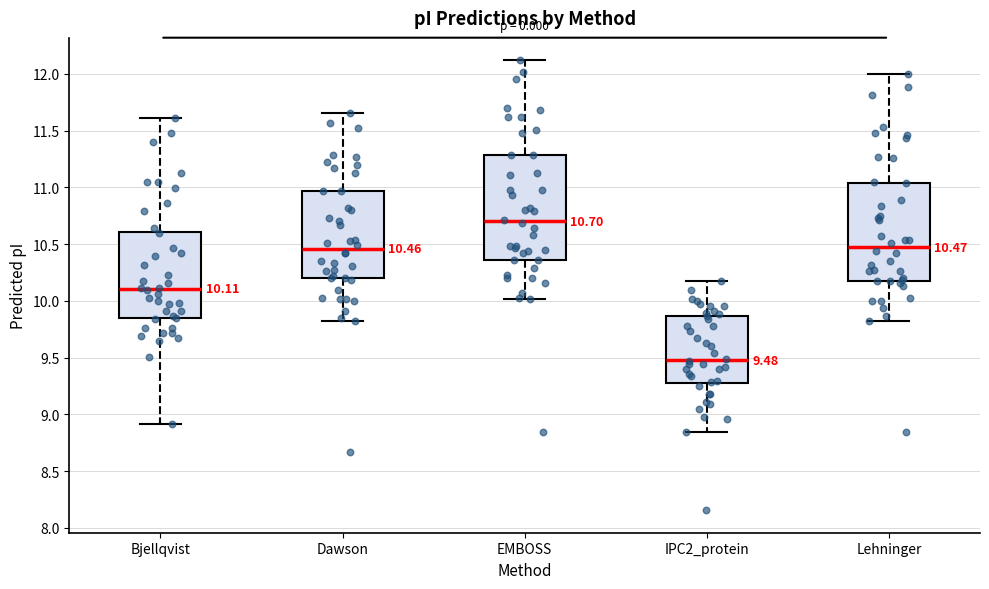

Comparing the boxes themselves (not the whiskers), which one is the tallest?

EMBOSS